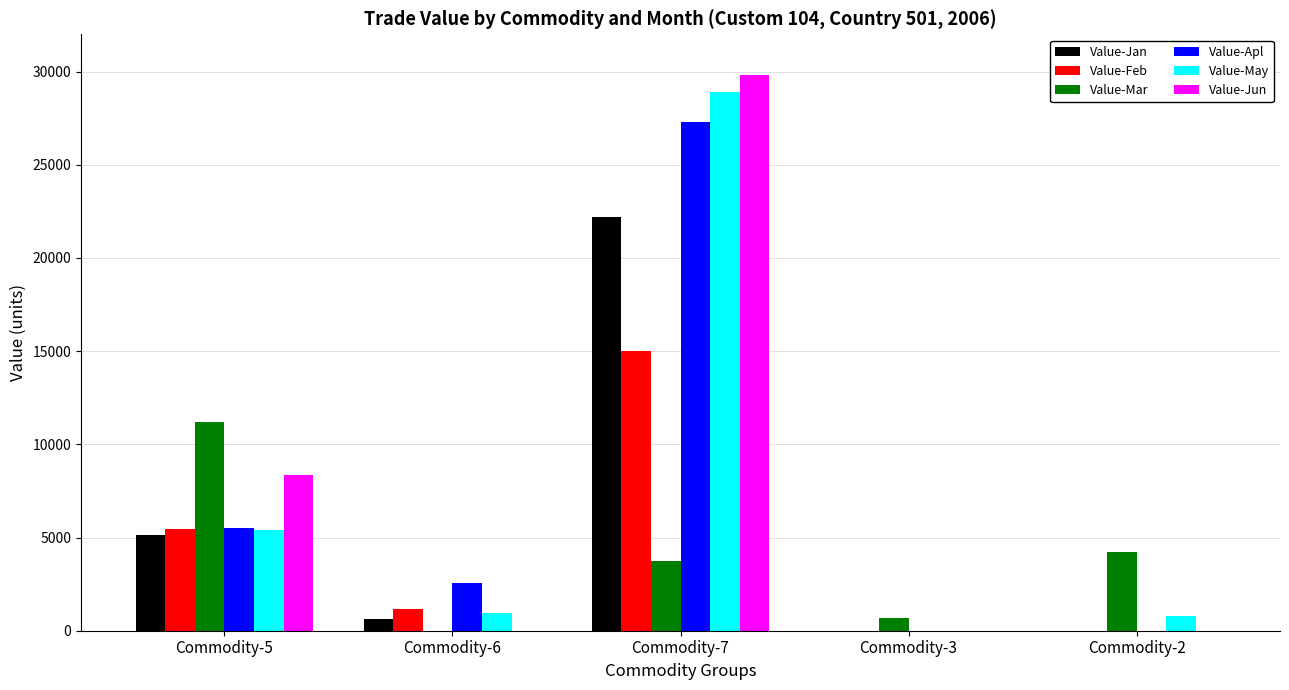

Count the Value-Jun values in the range 0 to 8373.

4